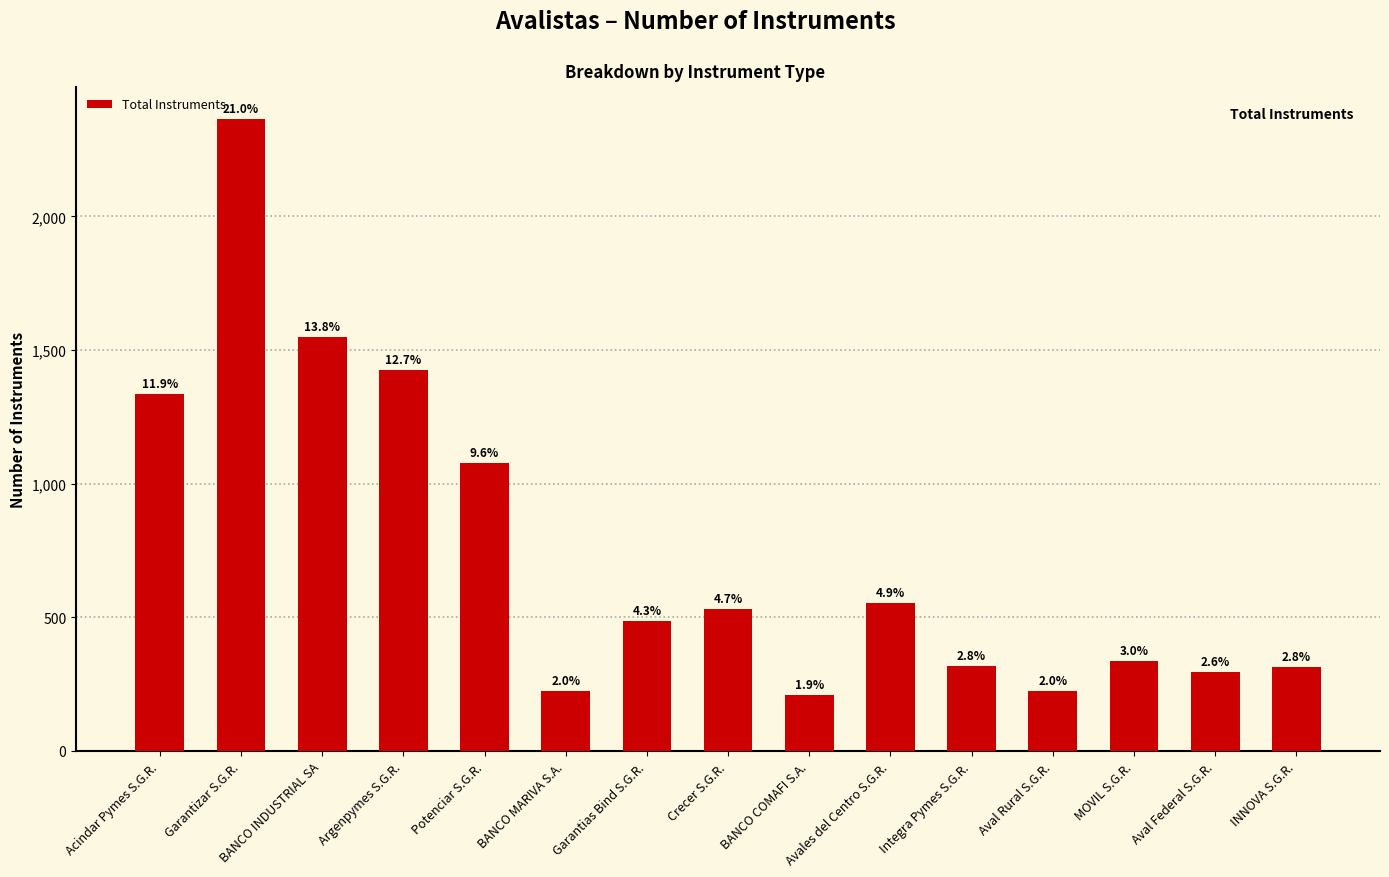

What is the difference between the maximum and minimum values?

2157